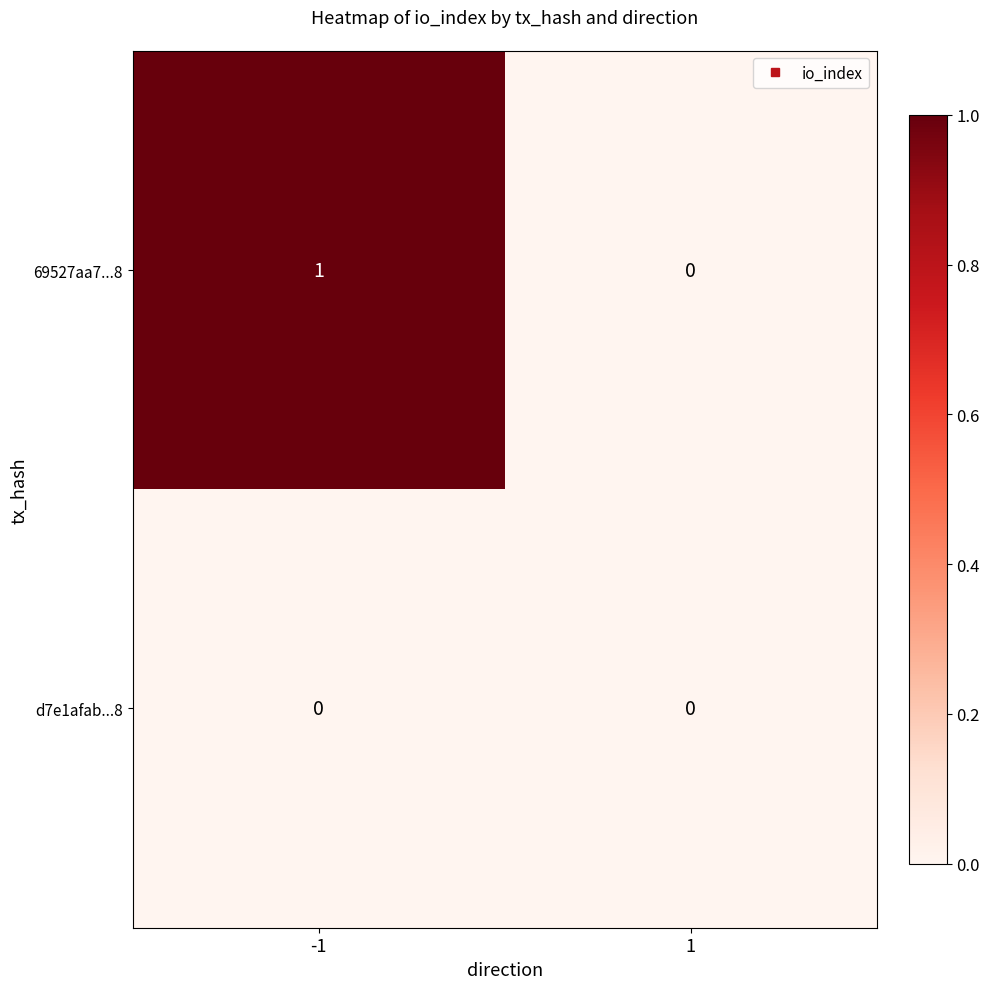

True or false: 69527aa7...8 has a value of 2 at -1.

False